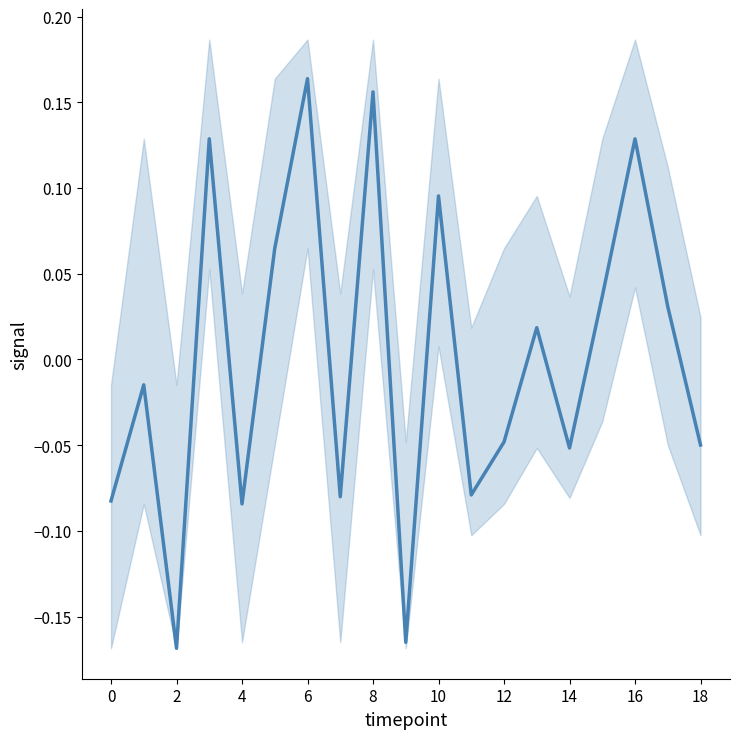

How many values are below 0?

10